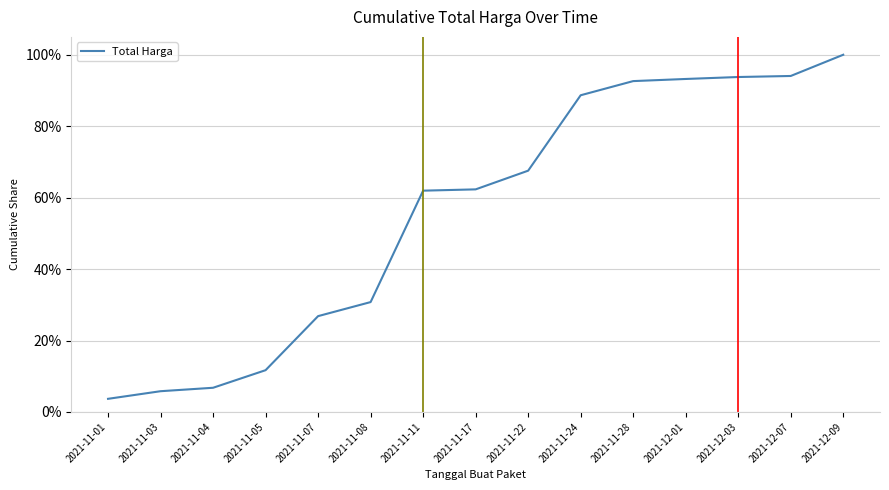

The value at 2021-11-24 is 1.2. True or false?

False